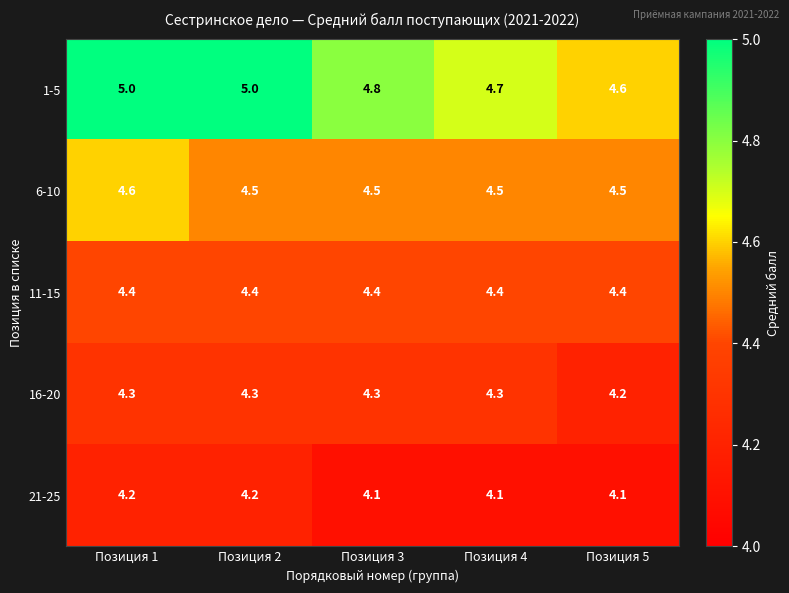

What is the approximate value of 11-15 at Позиция 5?

4.4